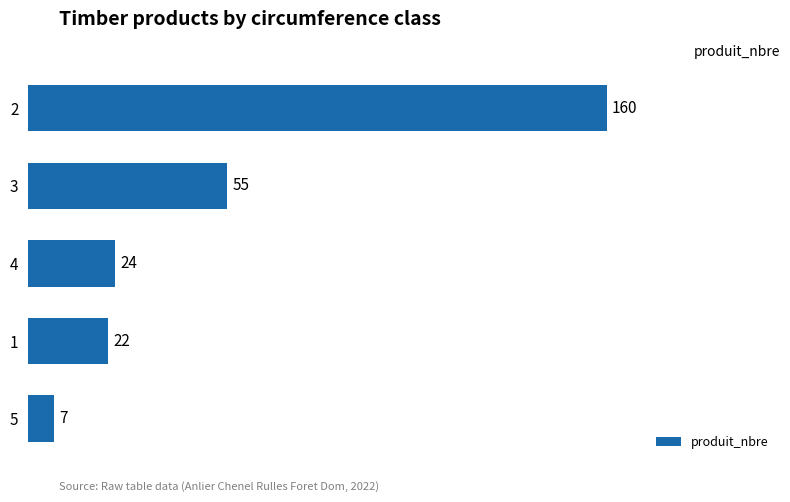

What is the difference between the maximum and second lowest values?

138